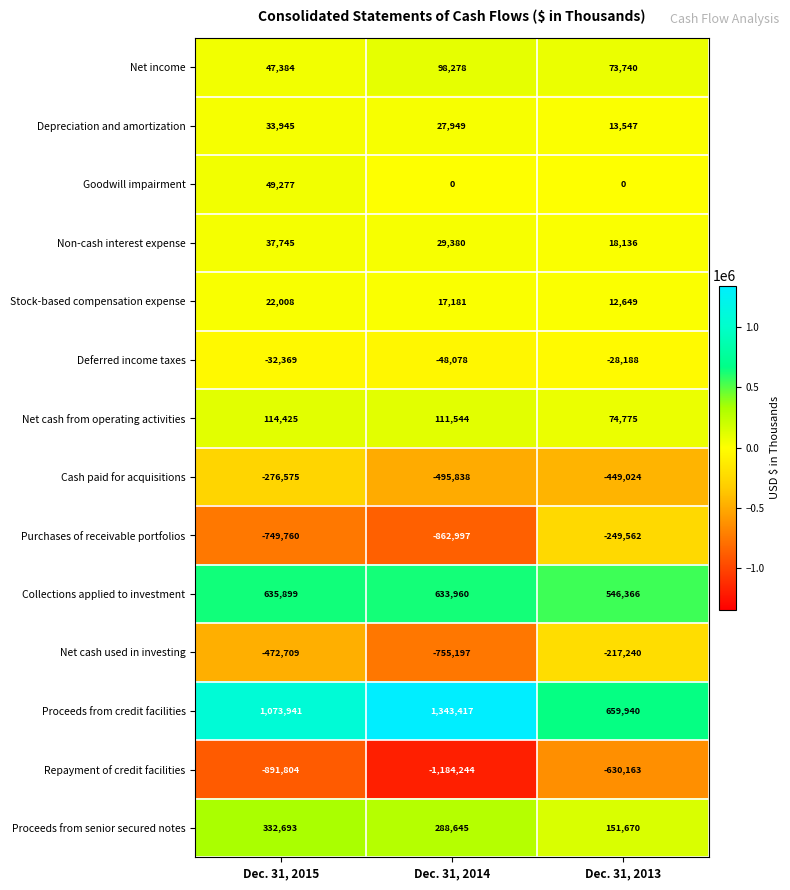

What is the average value of the Net cash used in investing series?

-481715